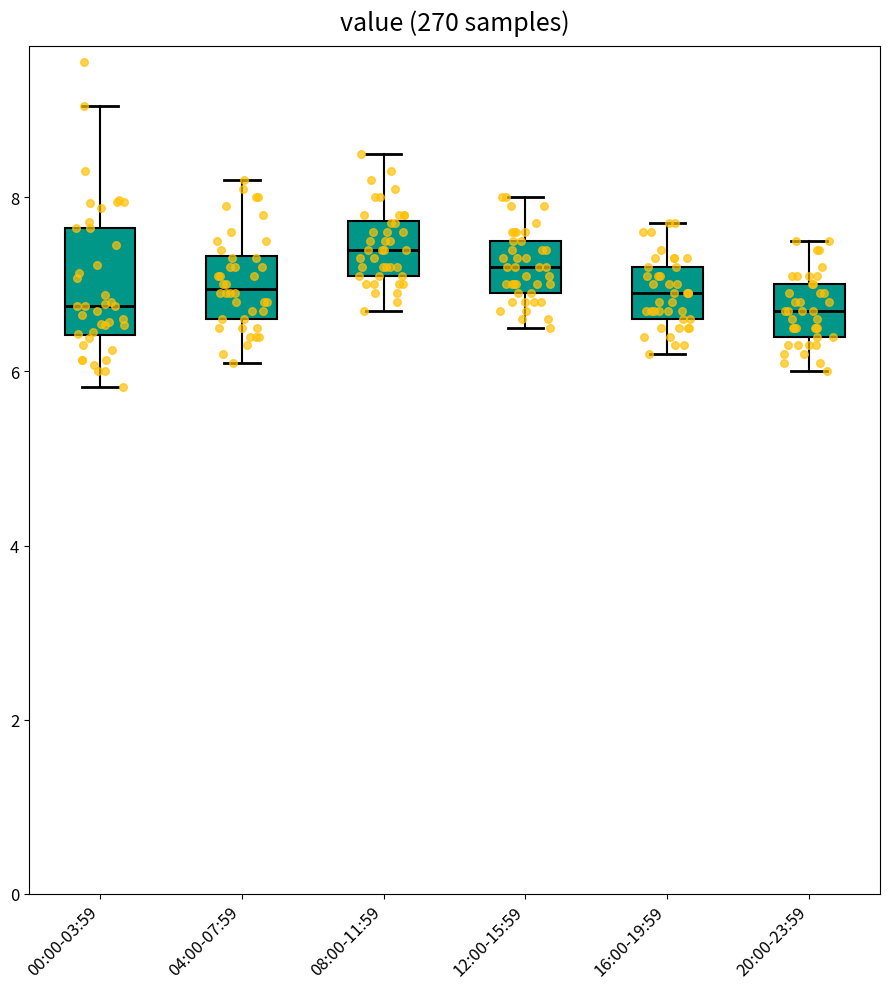

Where does the median line of the box for 20:00-23:59 sit on the y-axis? The values are not printed on the chart, so give them approximately, as read against the axis.

6.8